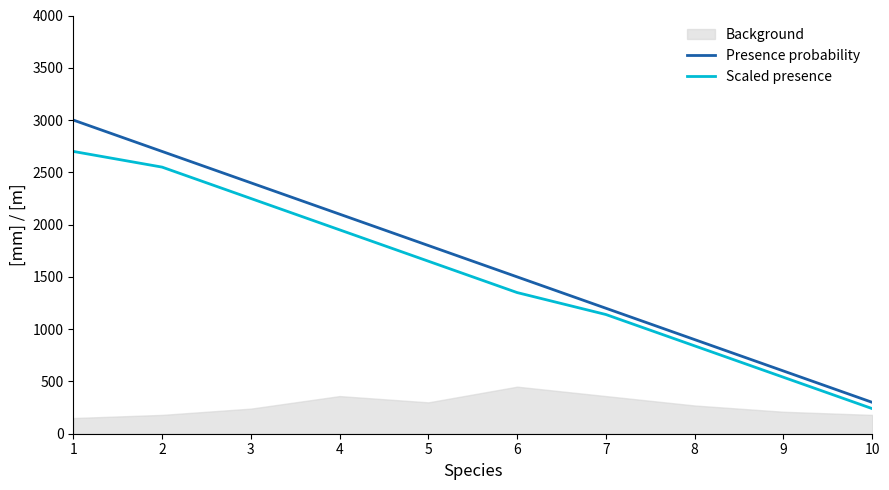

Is this an area chart (filled region under the line)?

No